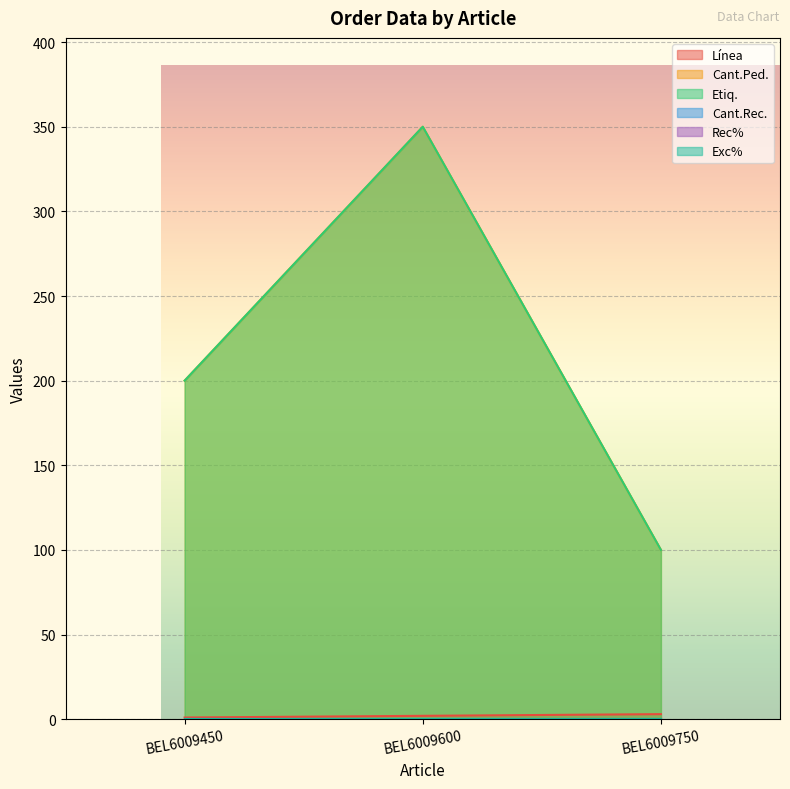

Reading right to left, list all the values displayed in this chart.

Línea: 3	2	1
Cant.Ped.: 100	350	200
Etiq.: 100	350	200